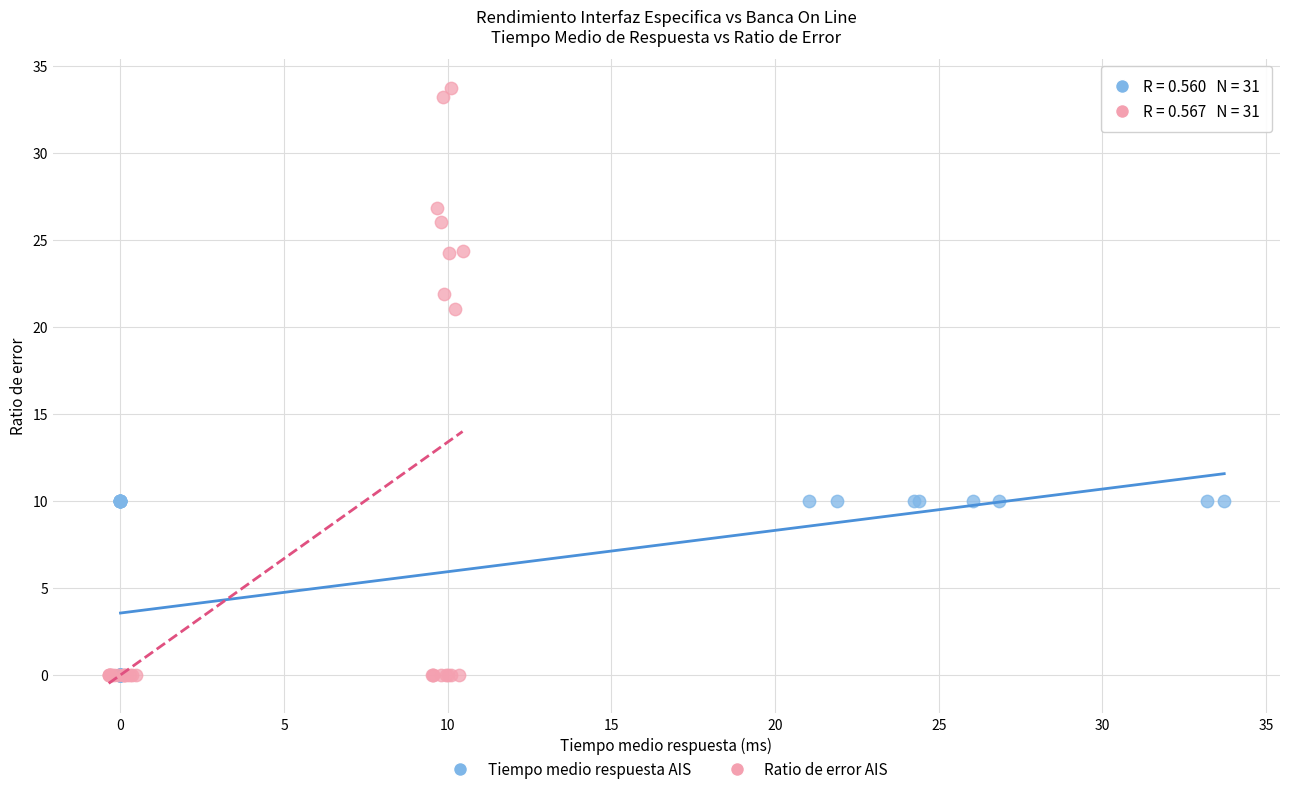

Which series has the largest Y range (max minus min)?

Ratio de error AIS